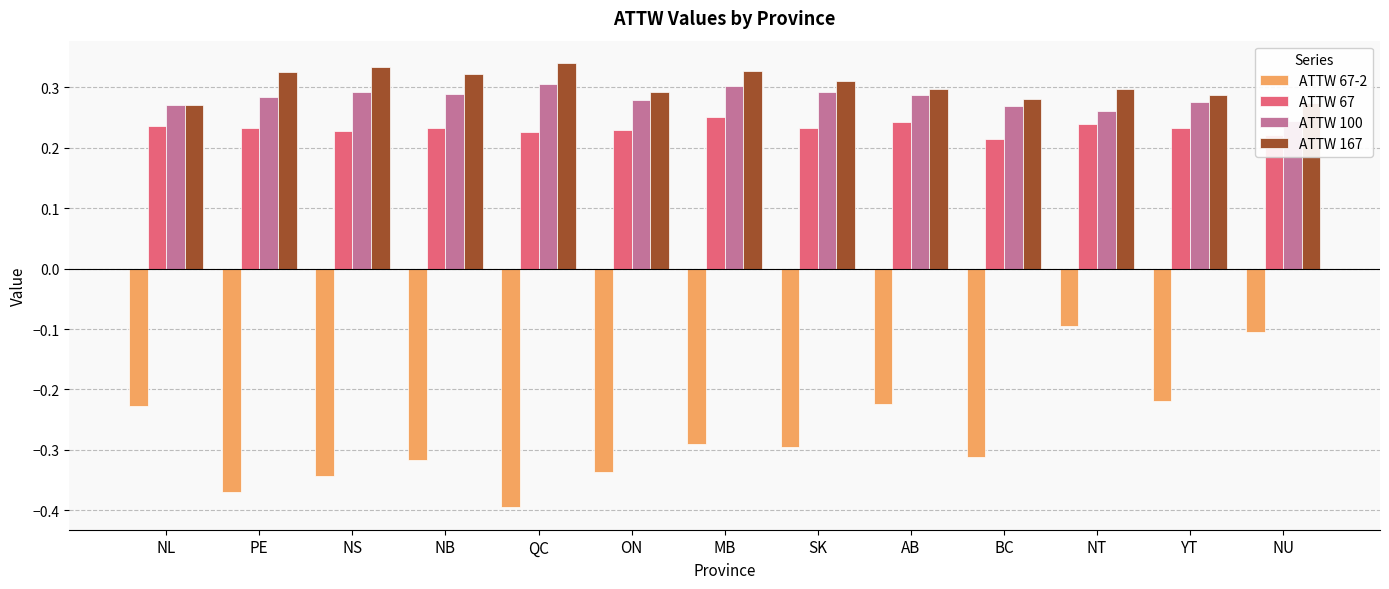

Is it true that ATTW 67-2 equals -0.1 at NU?

False